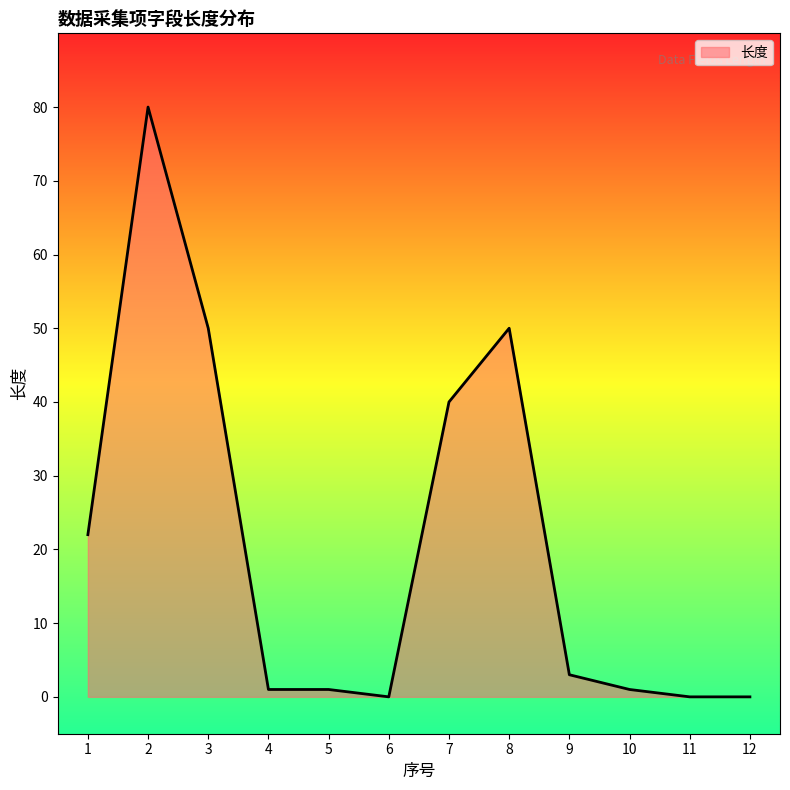

What is the maximum value shown in the chart?

80